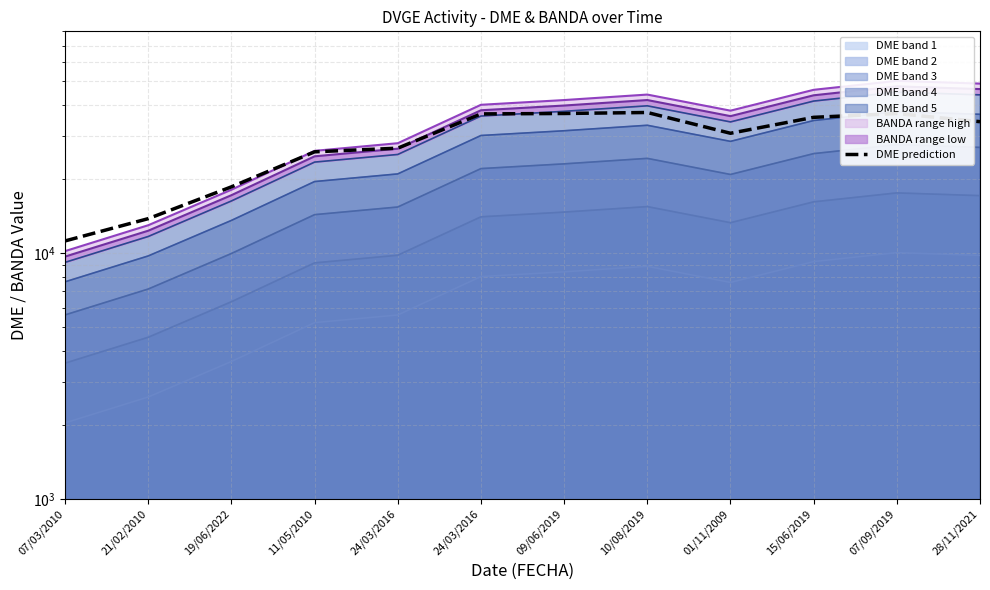

What is the difference between the second highest and minimum values?

25826.7